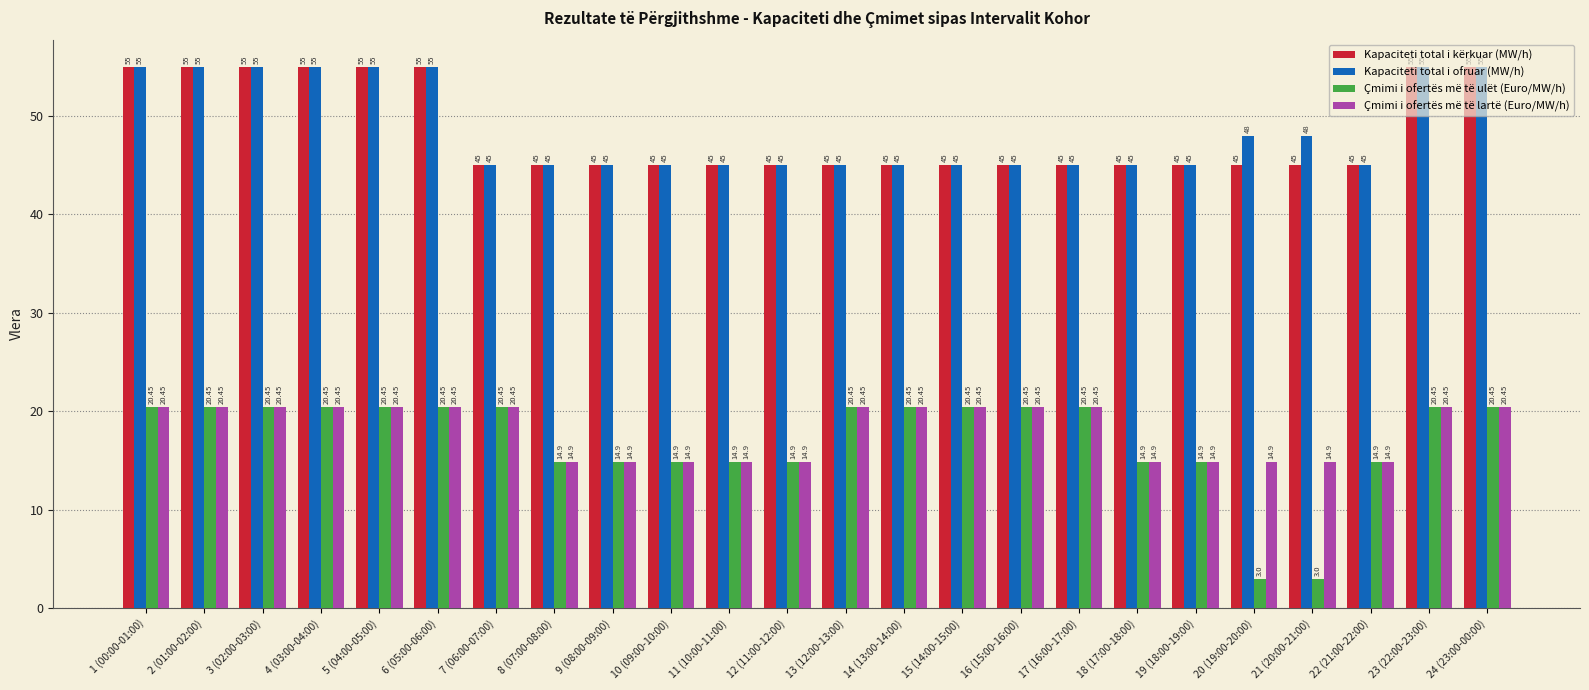

What is the difference between the maximum and minimum values in the Kapaciteti total i ofruar (MW/h) series?

10.0